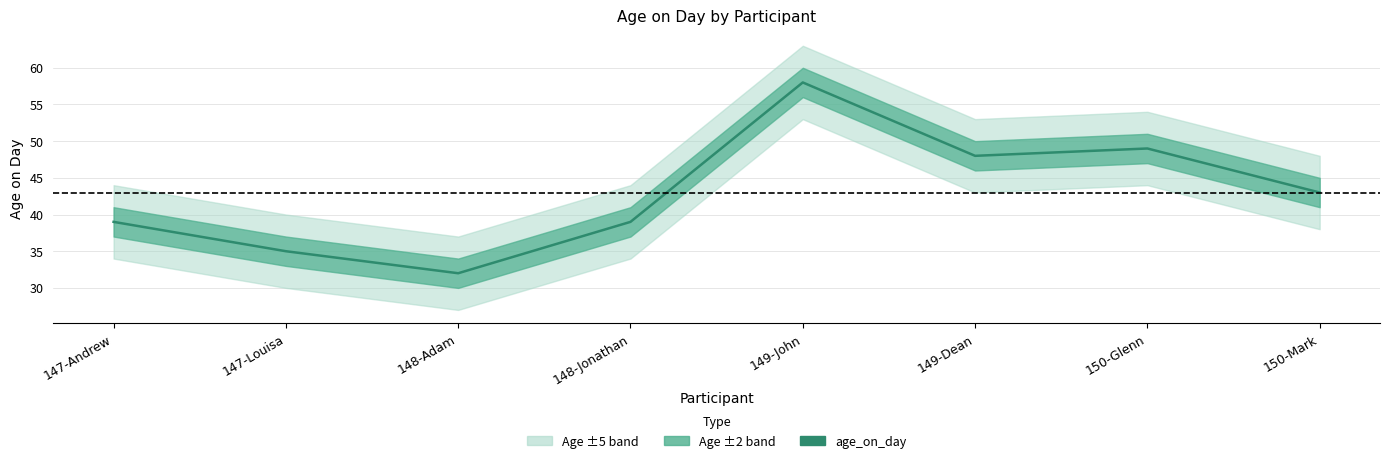

What is the sum of the values at 147-Louisa and 148-Adam?

67